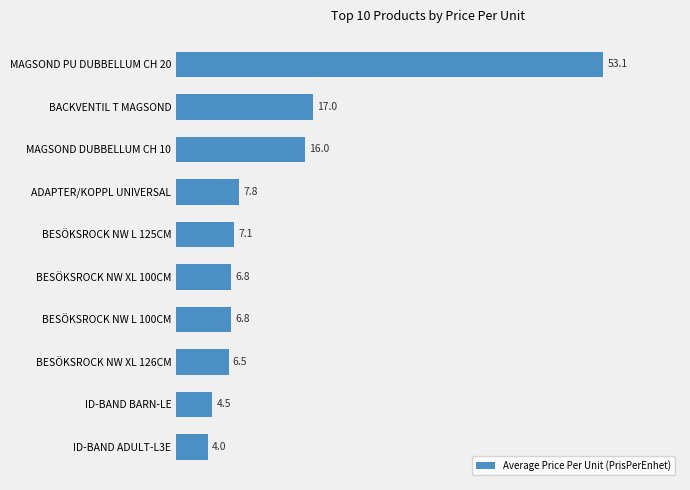

What is the greatest value displayed?

53.1